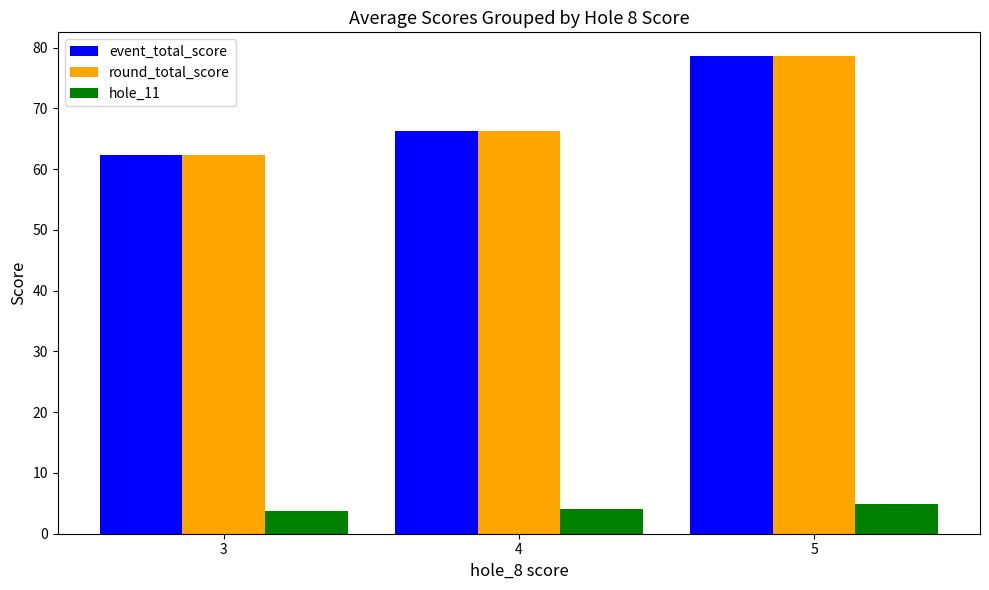

True or false: event_total_score has a value of 37.6 at 3.

False